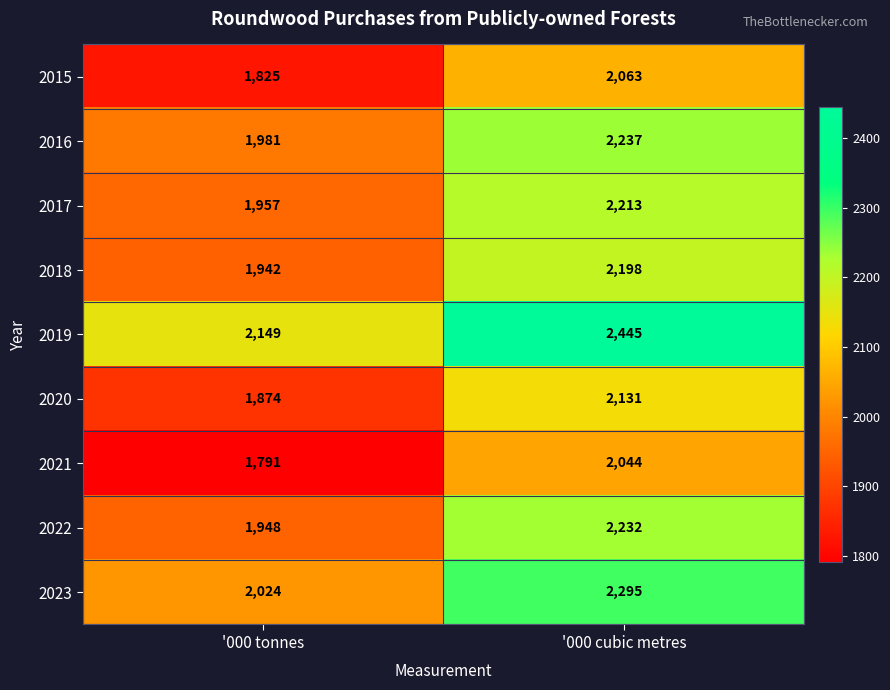

The 2019 series shows 2445 at '000 cubic metres. True or false?

True